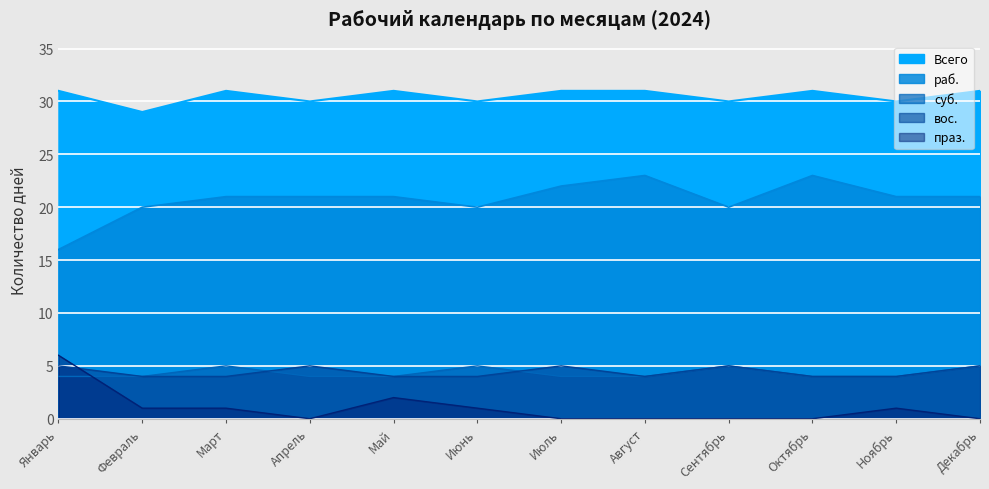

What is the label of the 4th point from the right?

Сентябрь